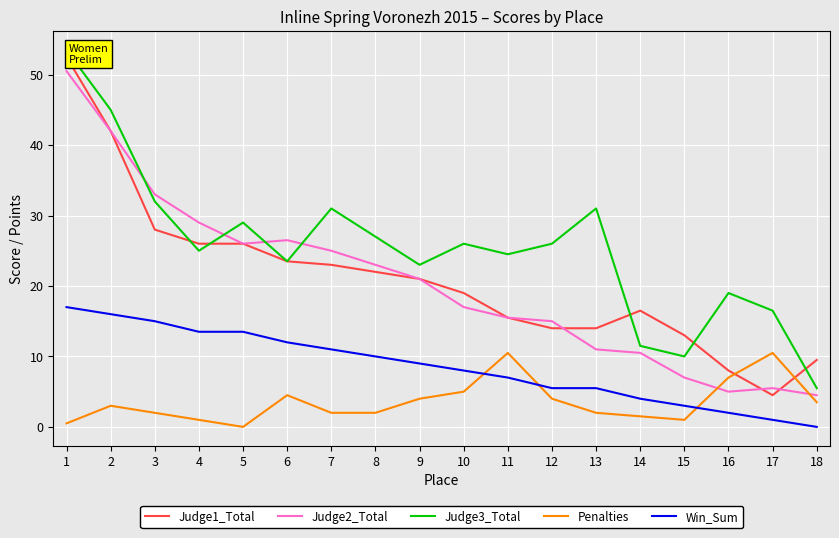

Reading right to left, extract all data points from this chart.

Judge1_Total: 18=9.5	17=4.5	16=8.0	15=13.0	14=16.5	13=14.0	12=14.0	11=15.5	10=19.0	9=21.0	8=22.0	7=23.0	6=23.5	5=26.0	4=26.0	3=28.0	2=42.0	1=52.5
Judge2_Total: 18=4.5	17=5.5	16=5.0	15=7.0	14=10.5	13=11.0	12=15.0	11=15.5	10=17.0	9=21.0	8=23.0	7=25.0	6=26.5	5=26.0	4=29.0	3=33.0	2=42.0	1=50.5
Judge3_Total: 18=5.5	17=16.5	16=19.0	15=10.0	14=11.5	13=31.0	12=26.0	11=24.5	10=26.0	9=23.0	8=27.0	7=31.0	6=23.5	5=29.0	4=25.0	3=32.0	2=45.0	1=53.5
Penalties: 18=3.5	17=10.5	16=7.0	15=1.0	14=1.5	13=2.0	12=4.0	11=10.5	10=5.0	9=4.0	8=2.0	7=2.0	6=4.5	5=0.0	4=1.0	3=2.0	2=3.0	1=0.5
Win_Sum: 18=0.0	17=1.0	16=2.0	15=3.0	14=4.0	13=5.5	12=5.5	11=7.0	10=8.0	9=9.0	8=10.0	7=11.0	6=12.0	5=13.5	4=13.5	3=15.0	2=16.0	1=17.0